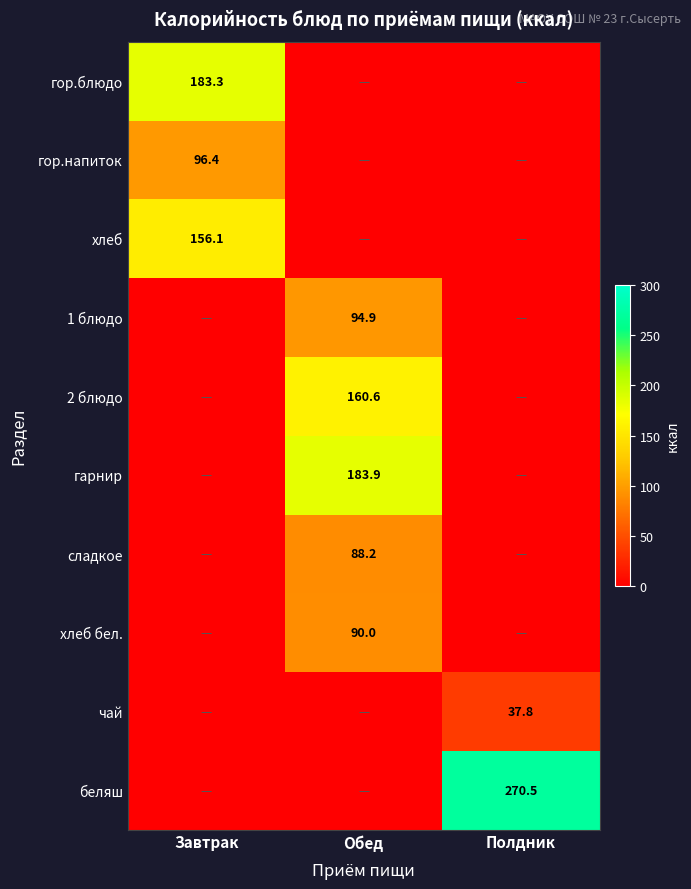

True or false: беляш has a value of 140.2 at Полдник.

False